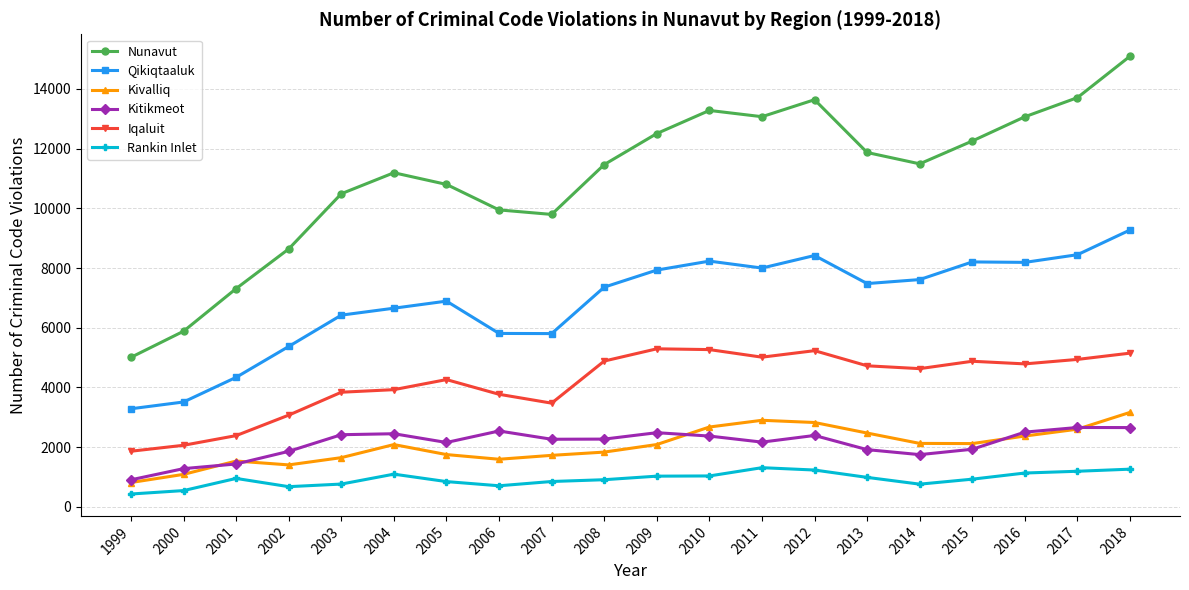

What is the sum of all Qikiqtaaluk values?

137235